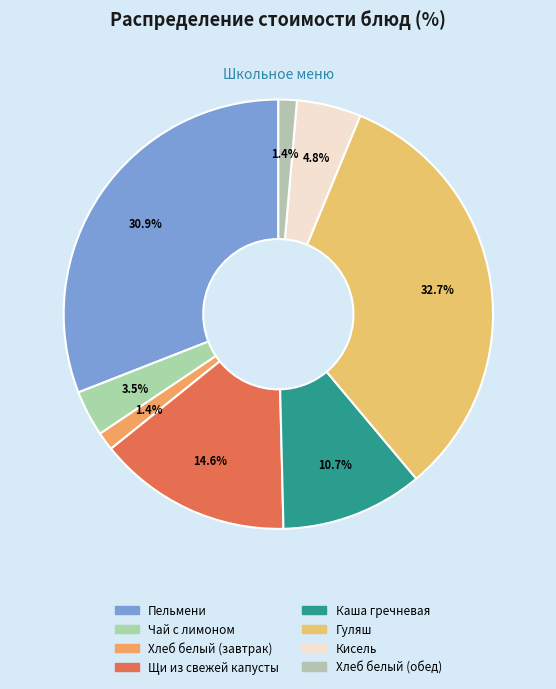

To the nearest percent, what is the difference between the Каша гречневая and Хлеб белый (завтрак) slice percentages?

9%